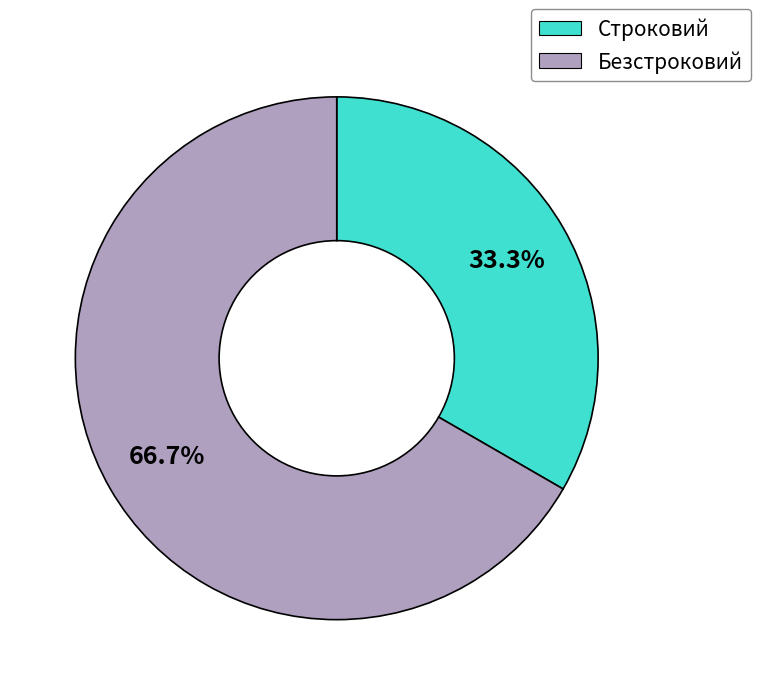

To the nearest percent, what is the average slice percentage?

50%